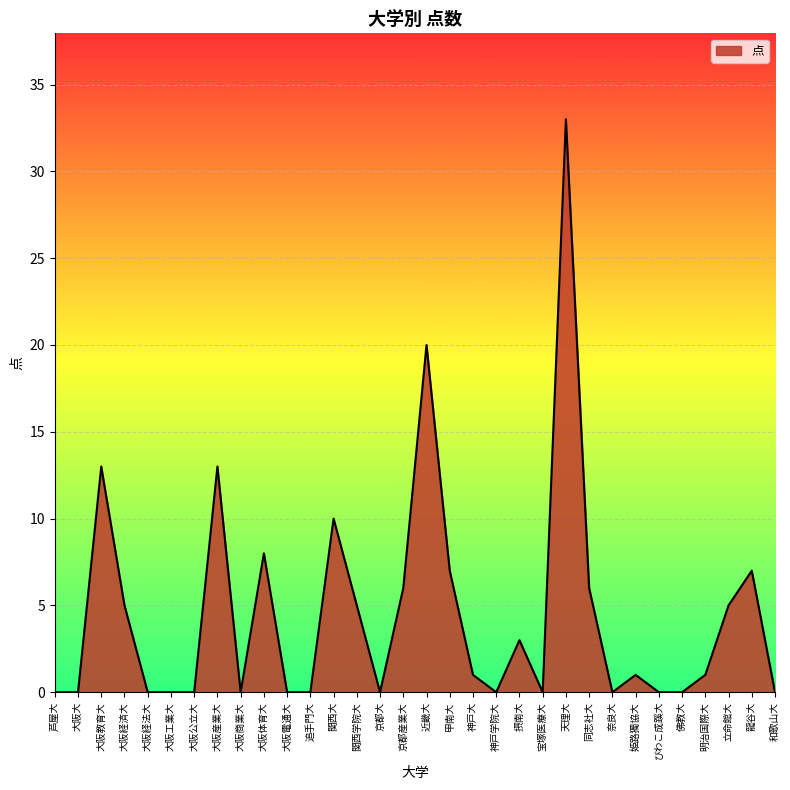

What position from the left is 龍谷大?

31